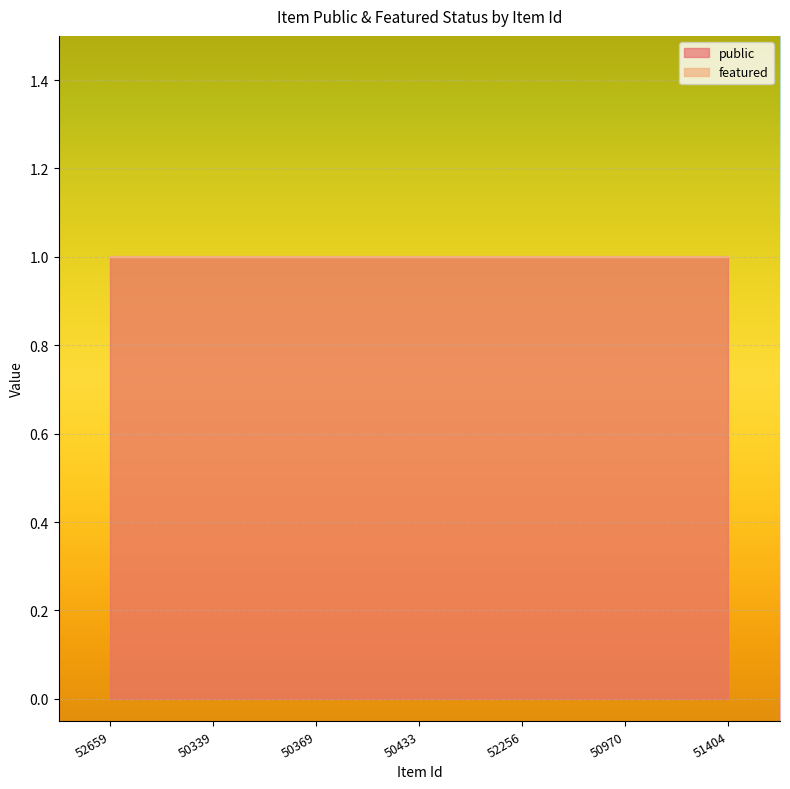

Which series has the widest spread of values?

public